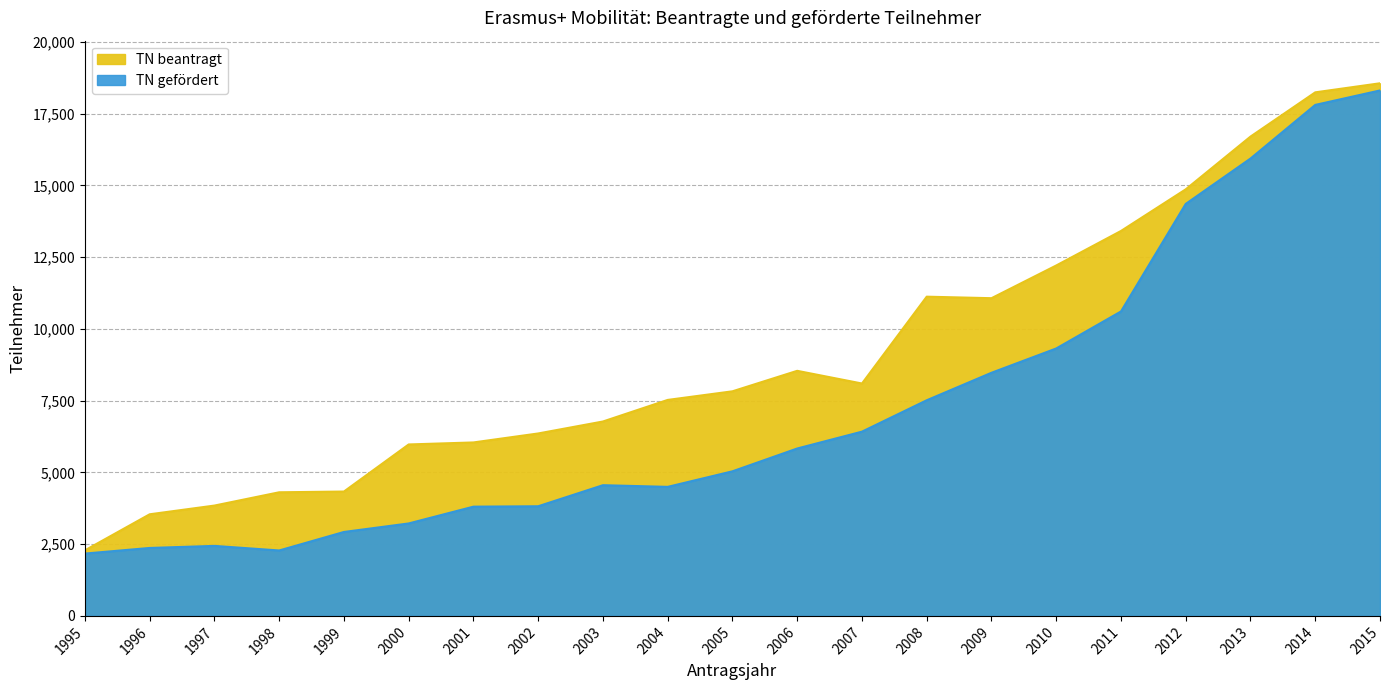

Where is TN beantragt nearest to the value 10423?

2009